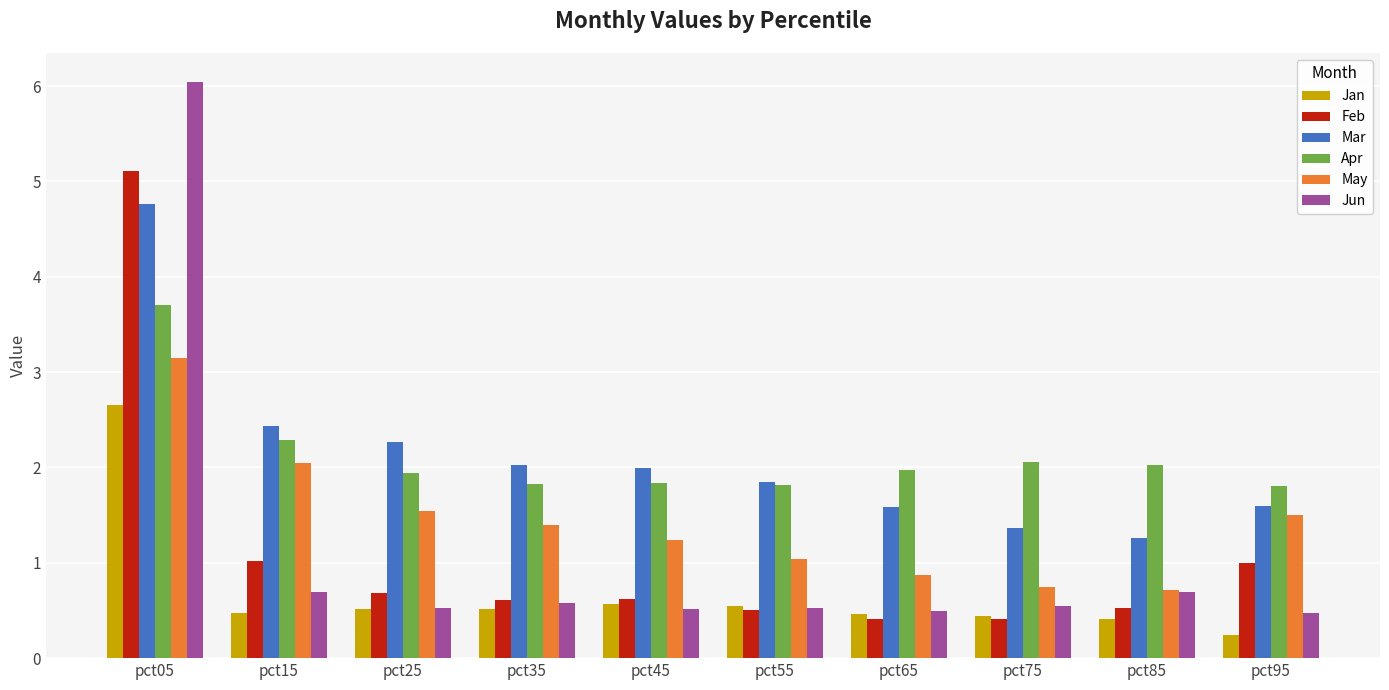

What is the spread (max minus min) of values at pct95?

1.6